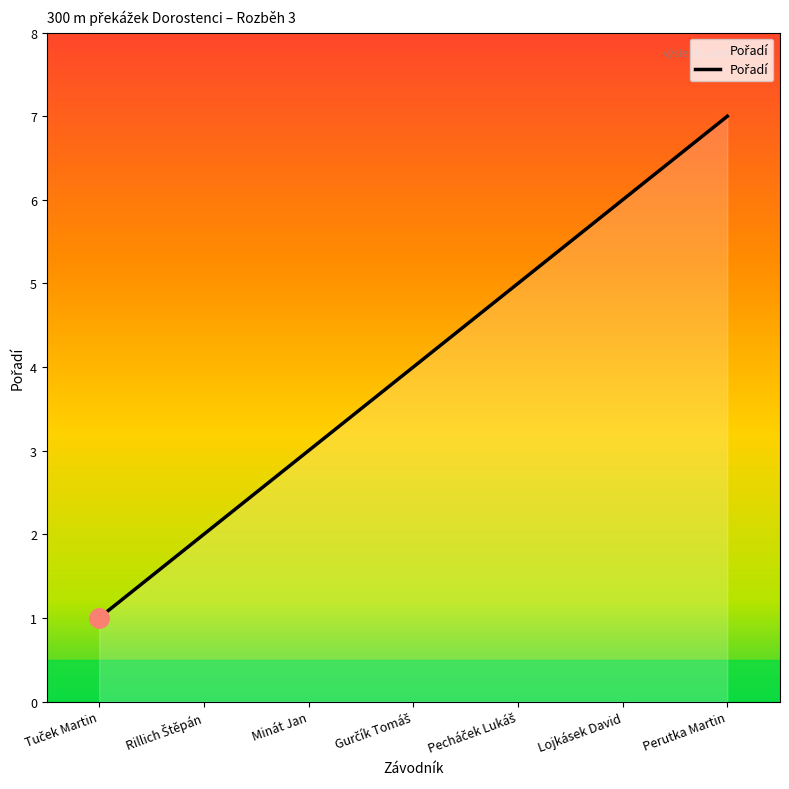

What is the maximum value shown in the chart?

7